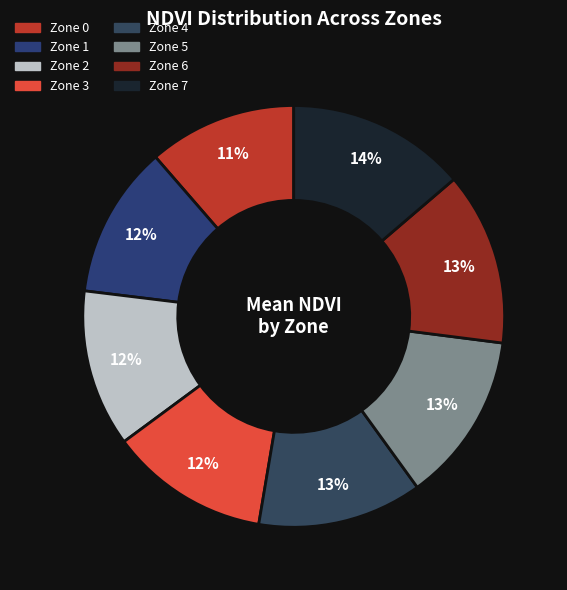

What percentage is the Zone 4 slice, to the nearest percent?

13%